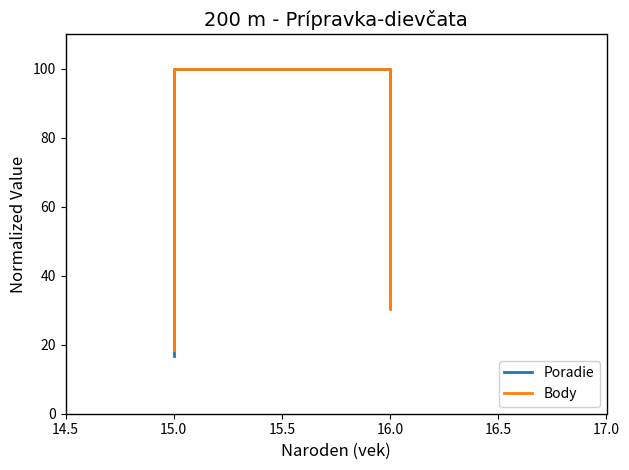

What is the sum of all Poradie values?

350.0